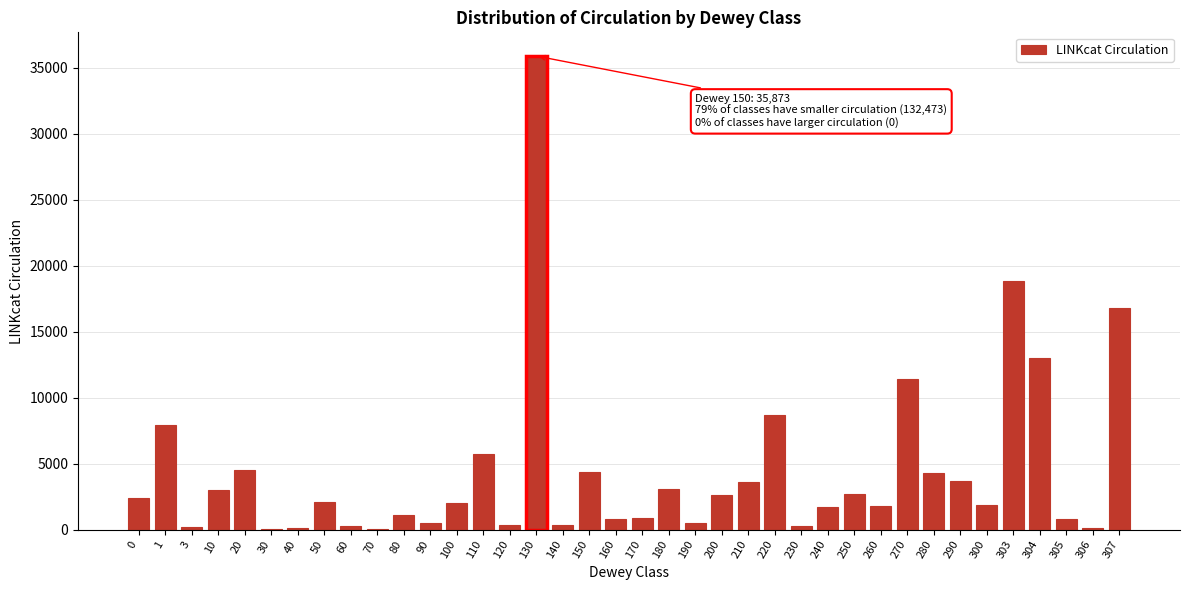

The value at 110 is 5763. True or false?

True